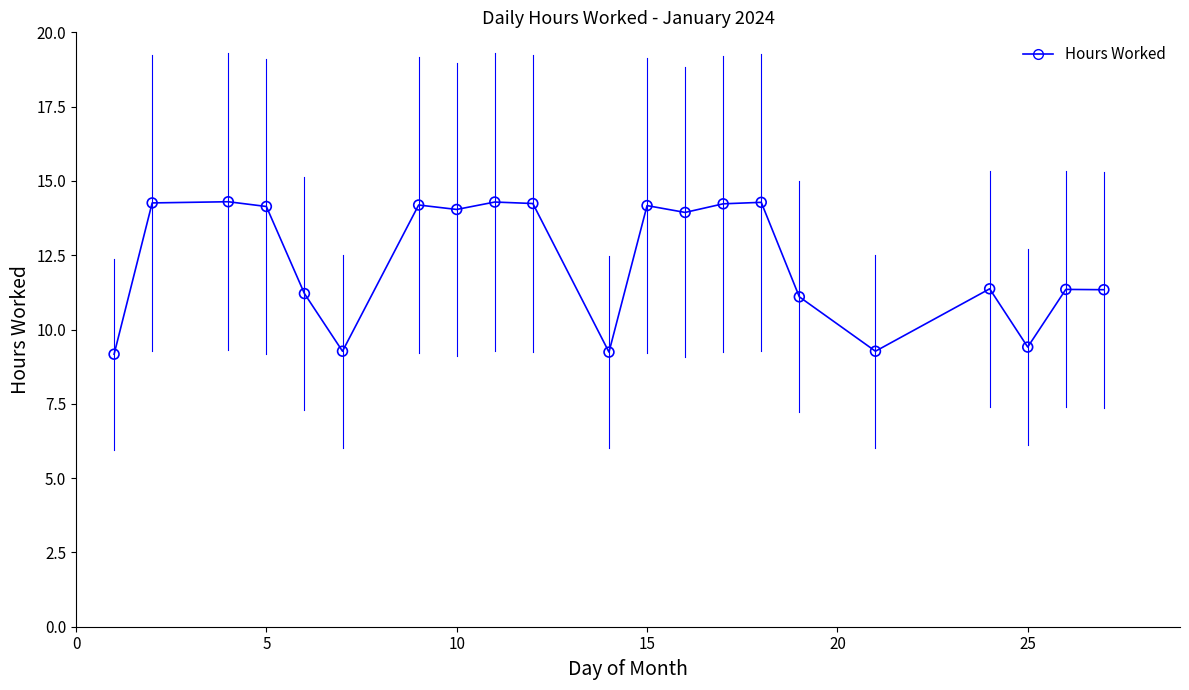

What is the range of Y values (max minus min)?

5.1